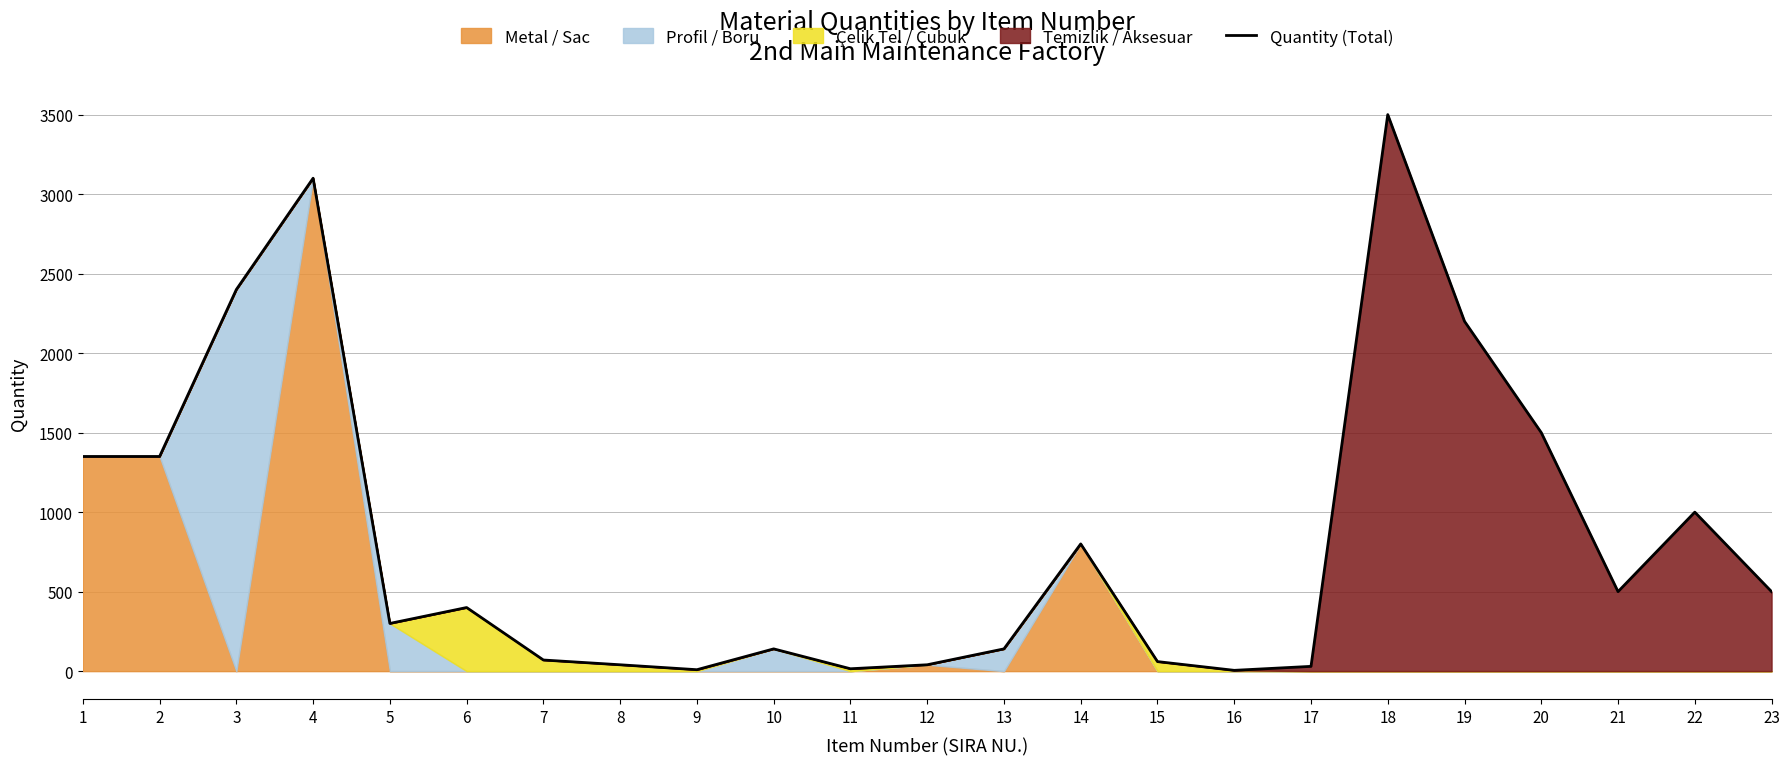

Reading right to left, transcribe all the data shown in this chart.

23=500	22=1000	21=500	20=1500	19=2200	18=3500	17=30	16=5	15=60	14=800	13=140	12=40	11=15	10=140	9=9	8=40	7=70	6=400	5=300	4=3100	3=2400	2=1350	1=1350